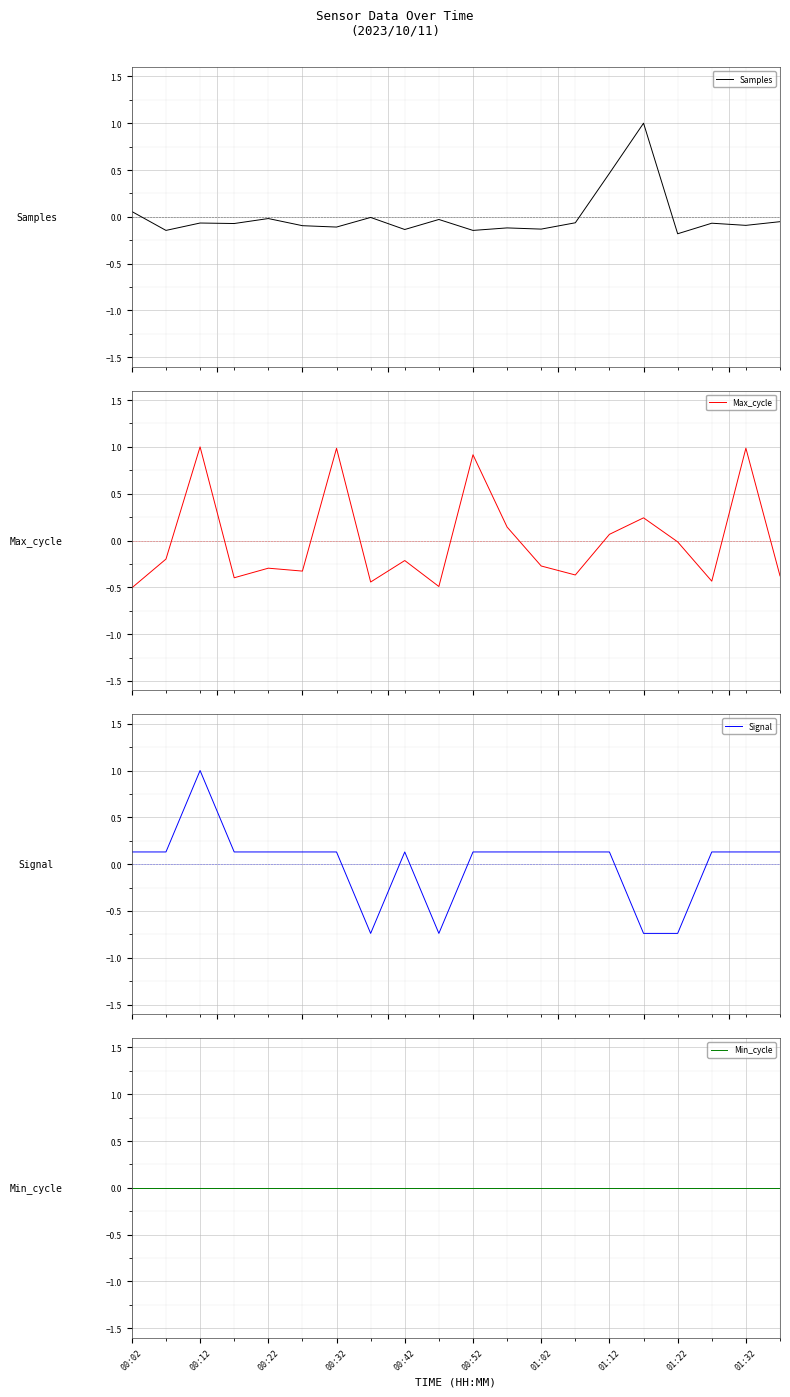

Does the chart display data point markers on the line(s)?

No